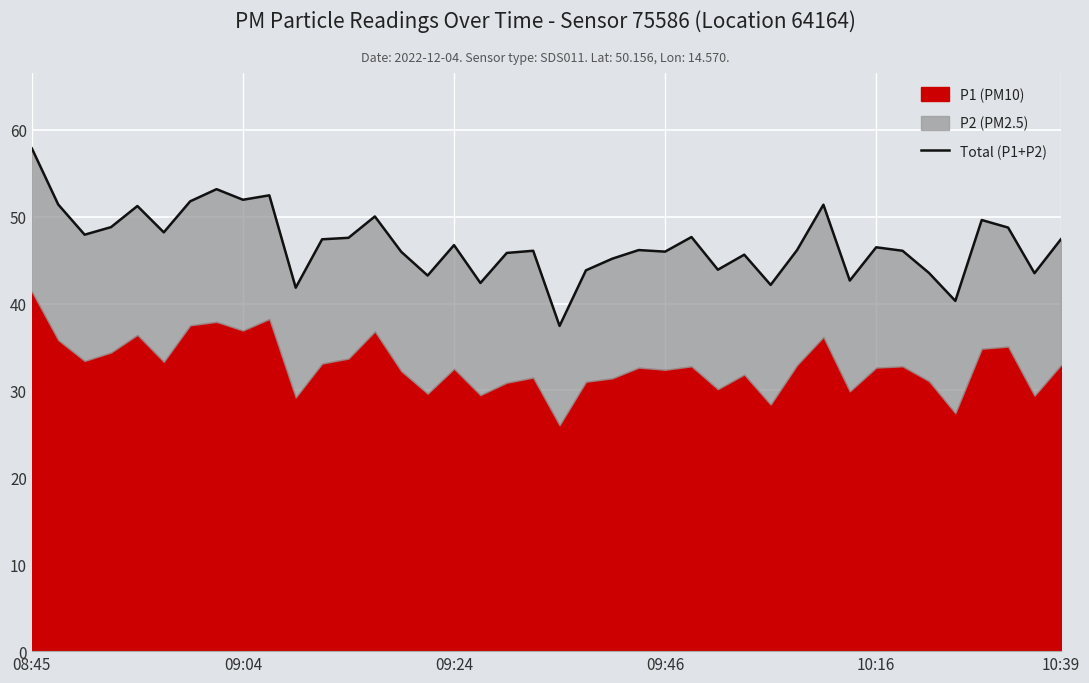

Is it true that the value at 15 is 61.0?

False